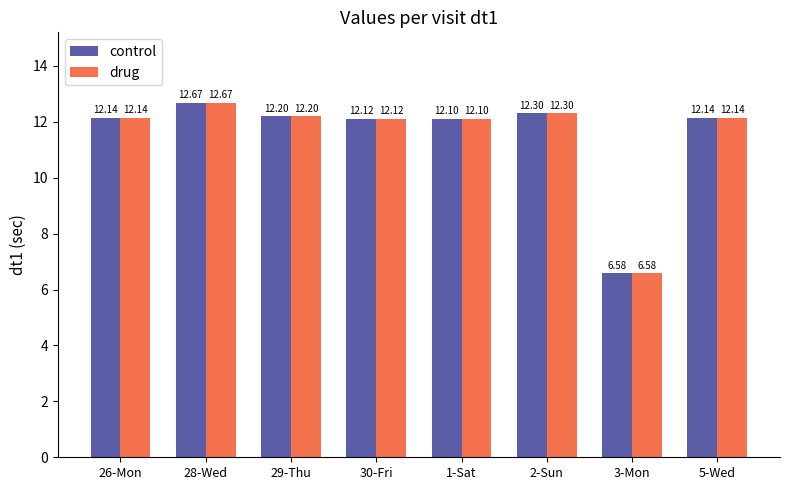

At which category is the sum across all series the highest?

28-Wed